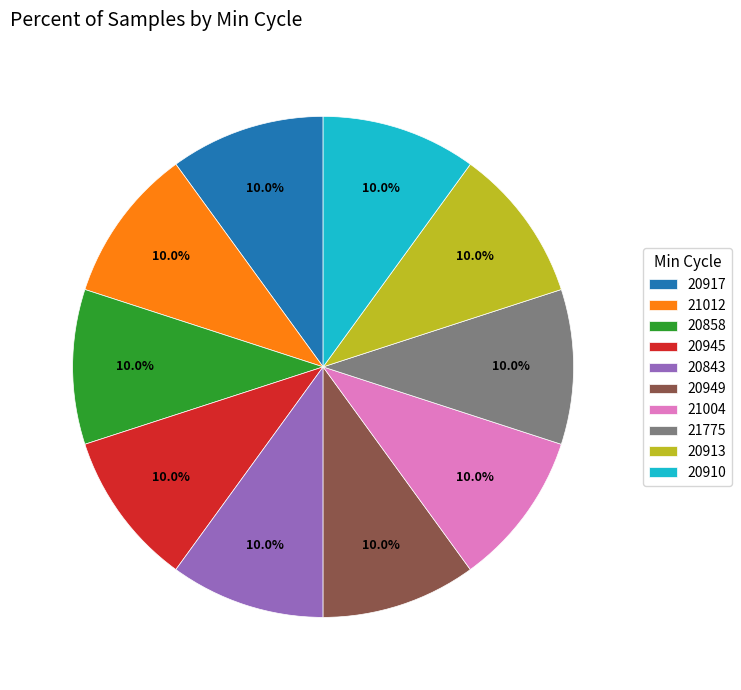

What is the total percentage of 20945 and 21775?

20.0%